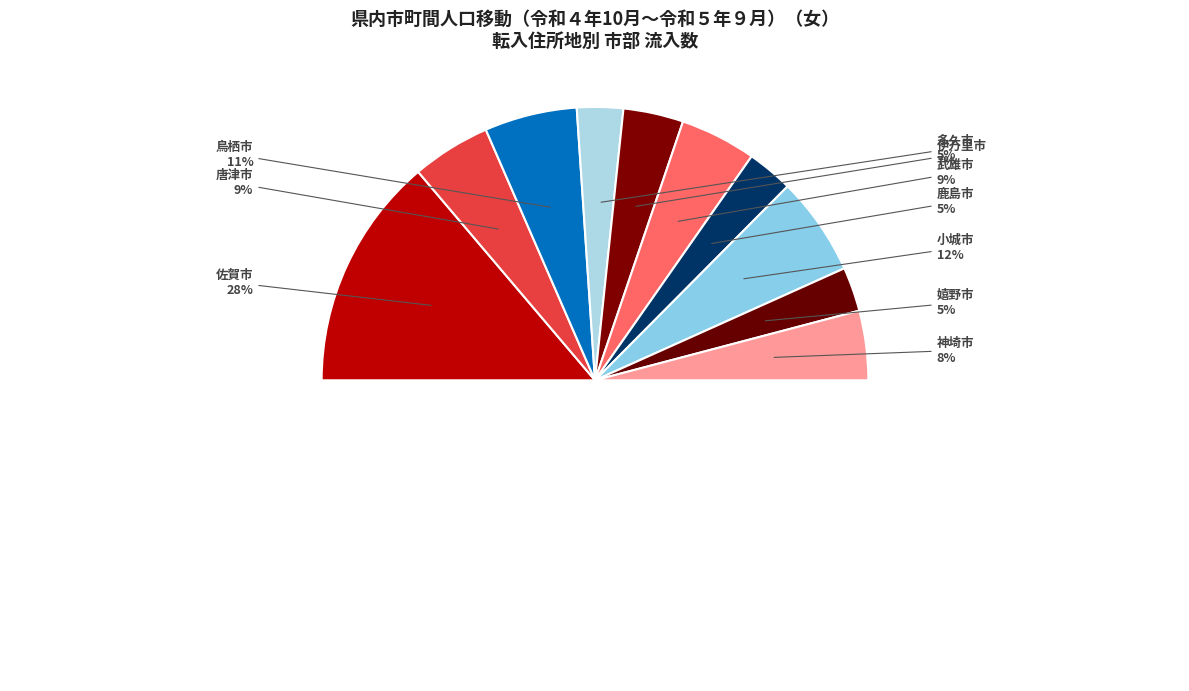

Does 伊万里市 represent more than half of the total?

No